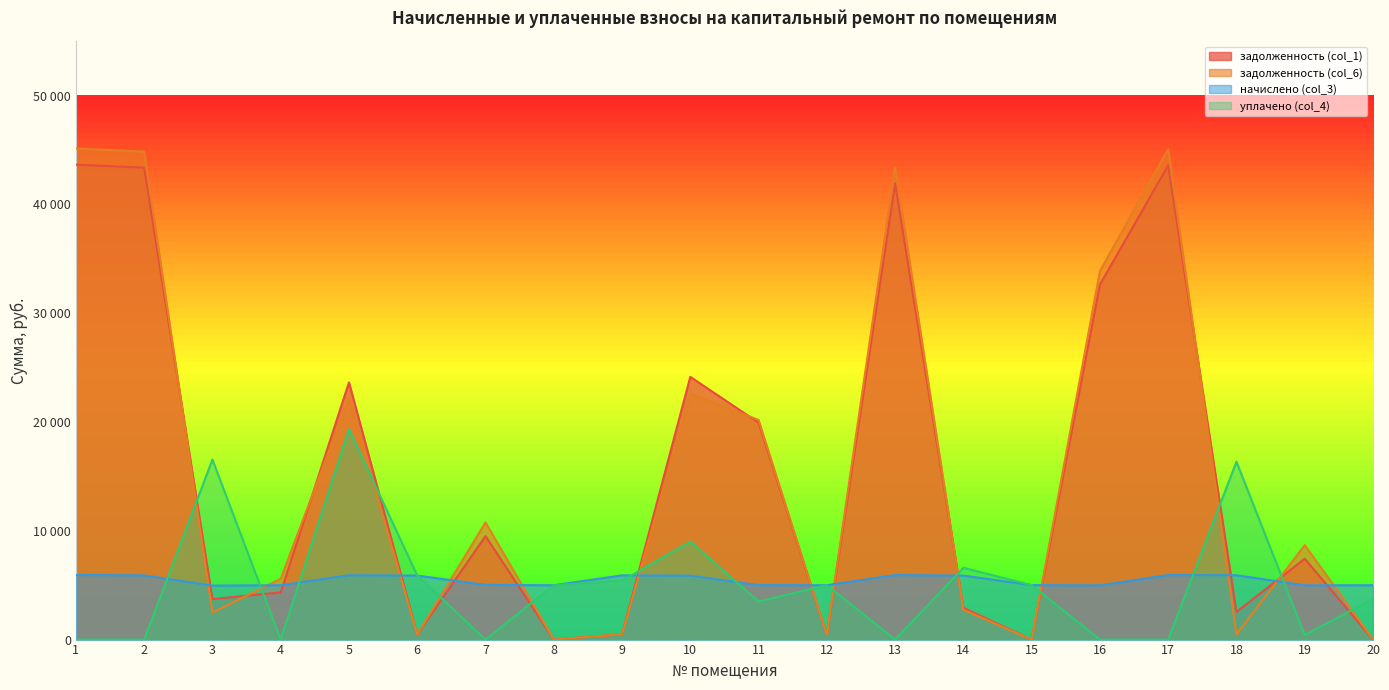

What value does the начислено (col_3) series have at 8?

4995.8